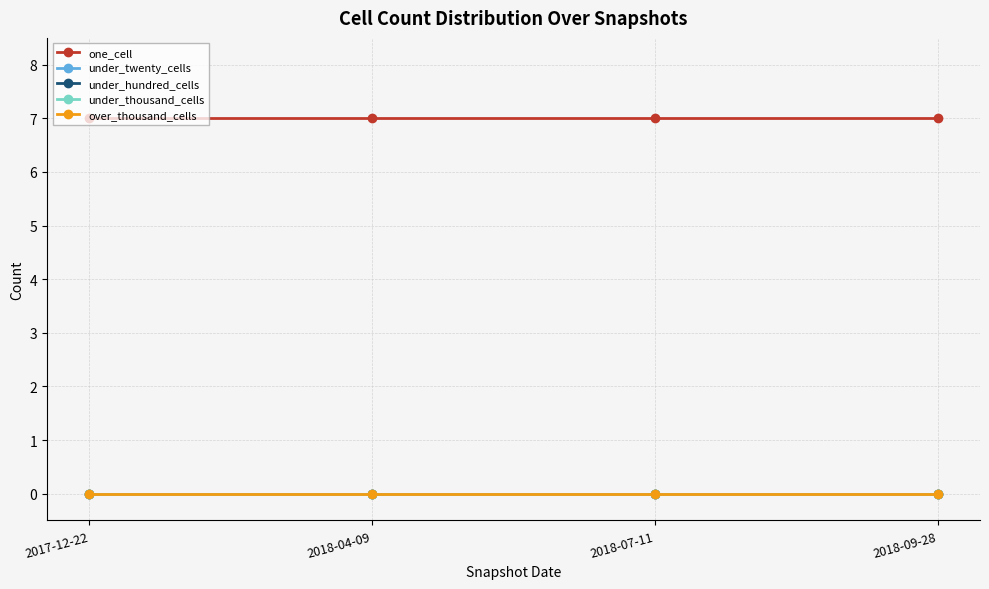

Which has a higher value, 2018-04-09 or 2018-09-28?

2018-04-09